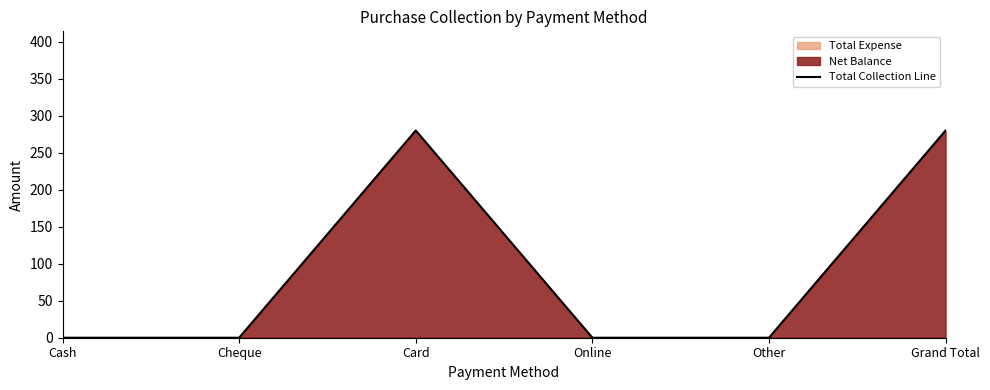

What is the label of the 1st point from the left?

Cash